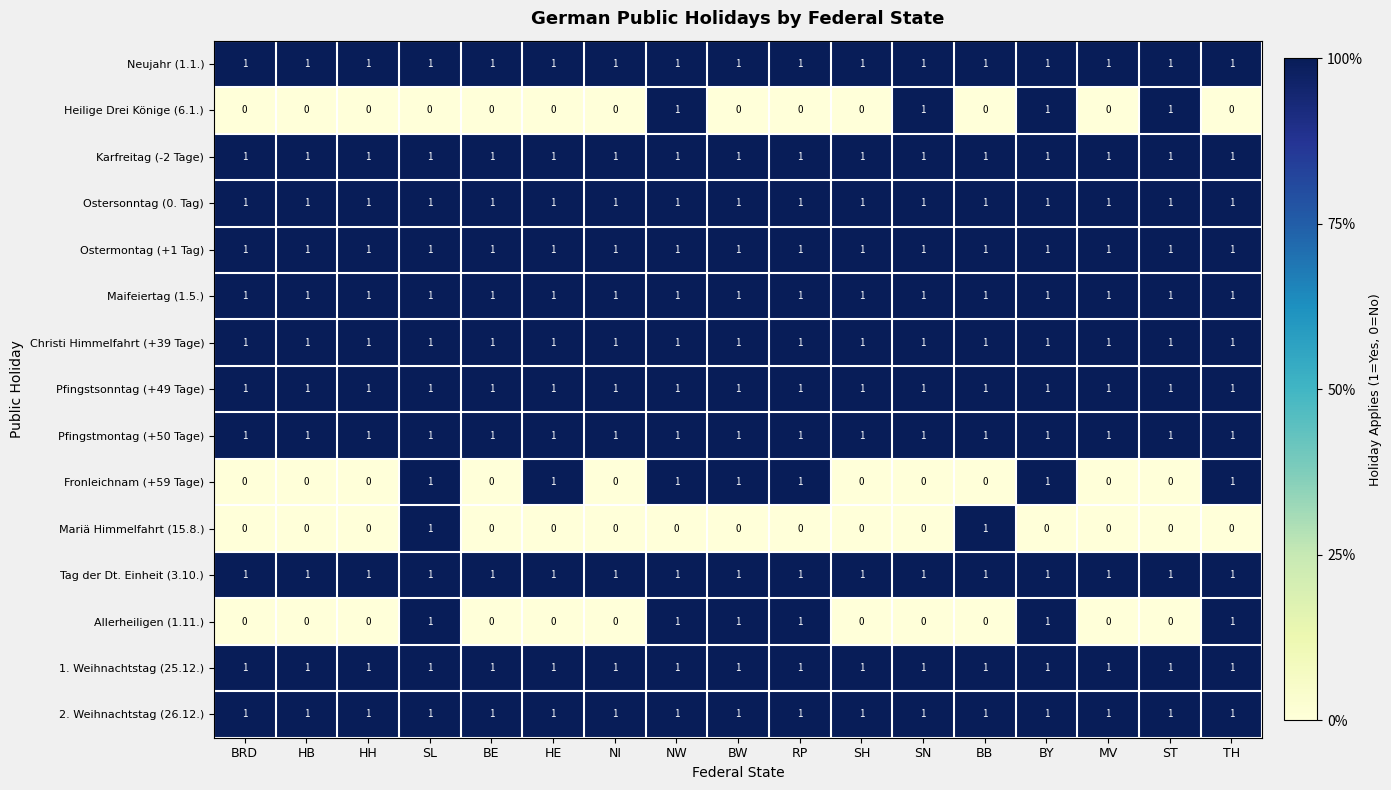

What is the total value across all series at TH?

13